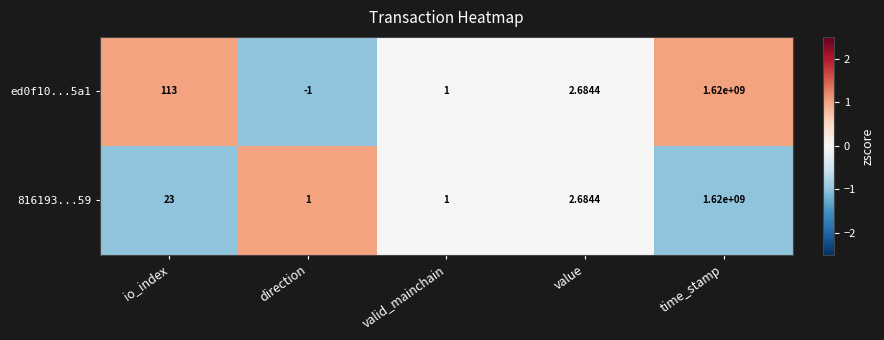

How many distinct data groups are displayed?

2